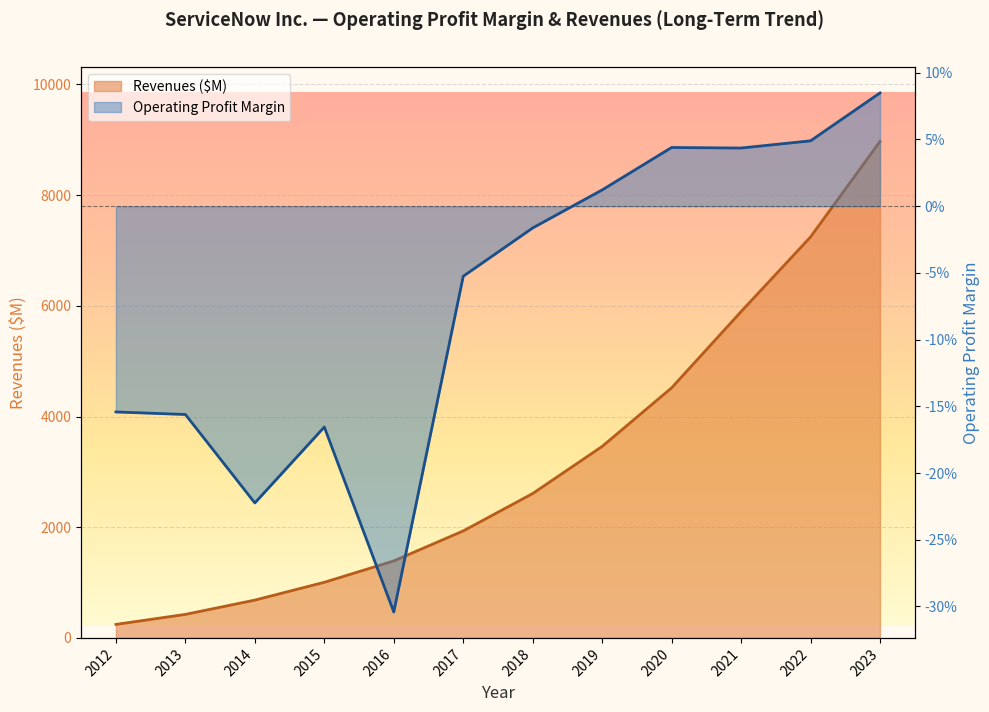

What are all the series names shown in the legend?

Revenues, Operating profit margin